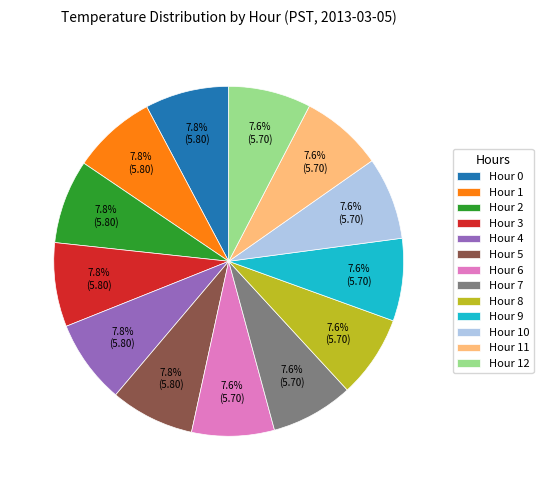

To the nearest percent, what portion does Hour 6 represent?

8%